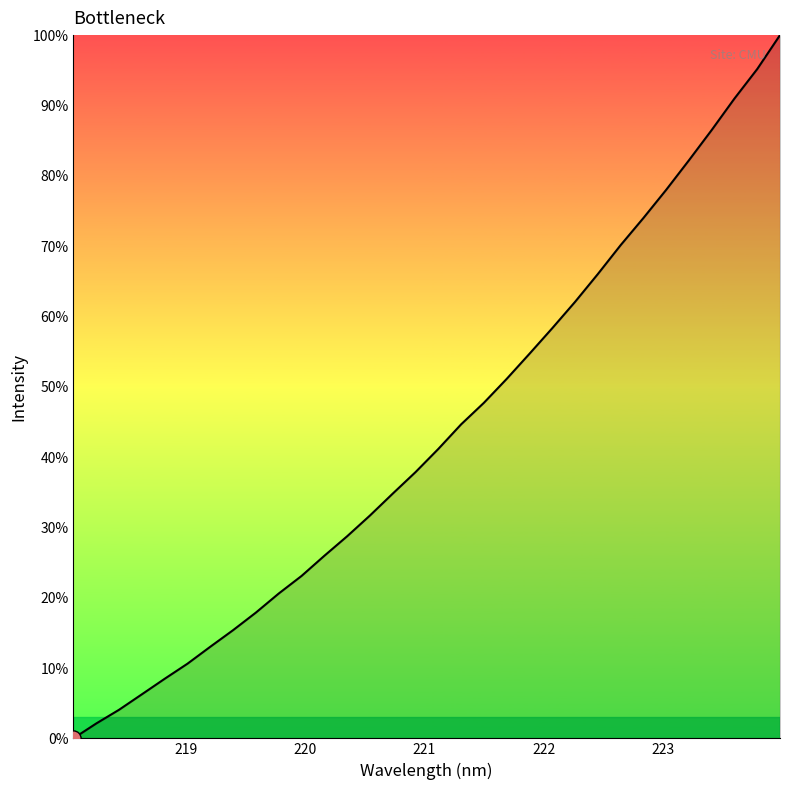

What is the greatest value displayed?

100.0